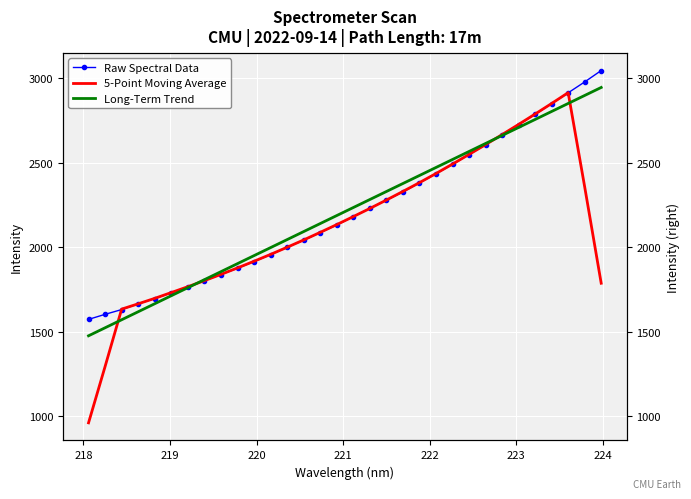

At how many categories does at least one series exceed 1855?

24